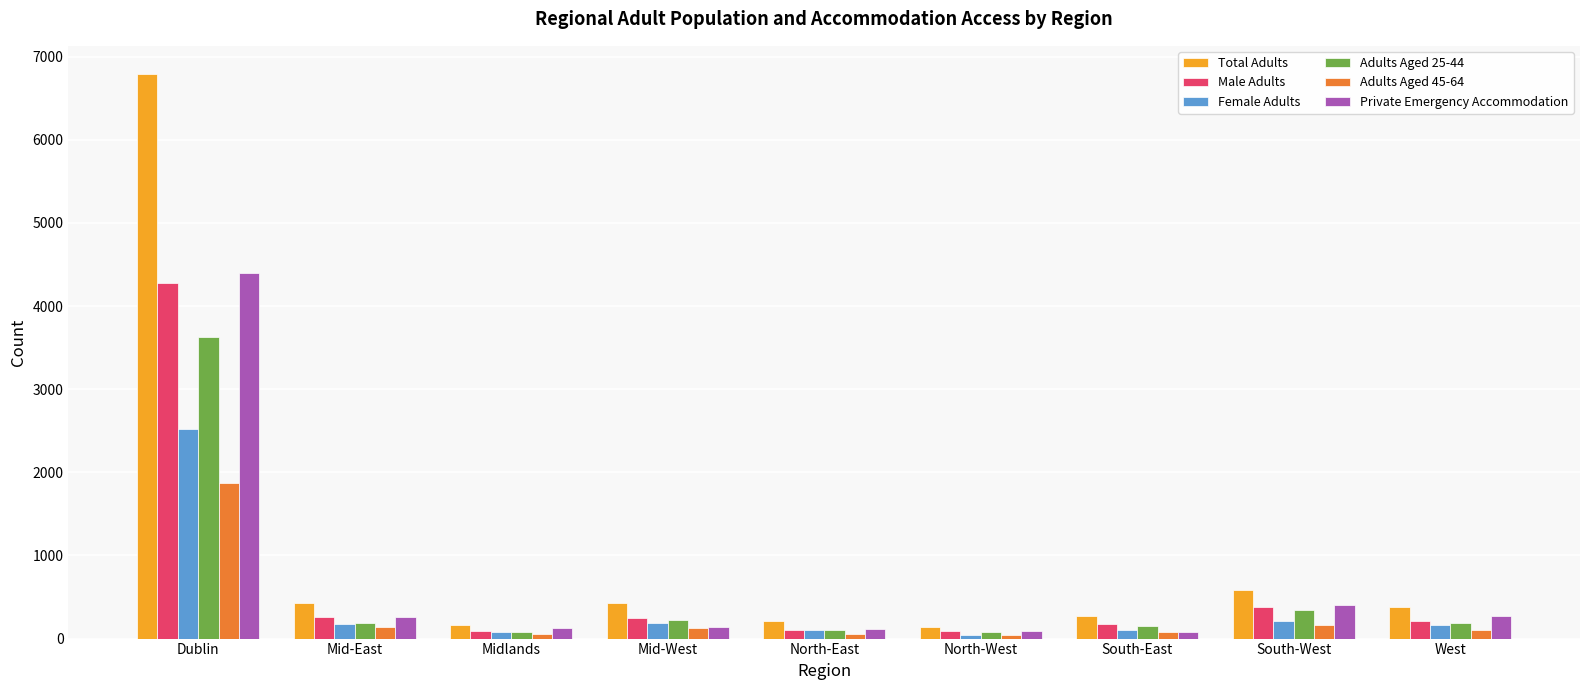

What is the spread (max minus min) of values at Midlands?

110